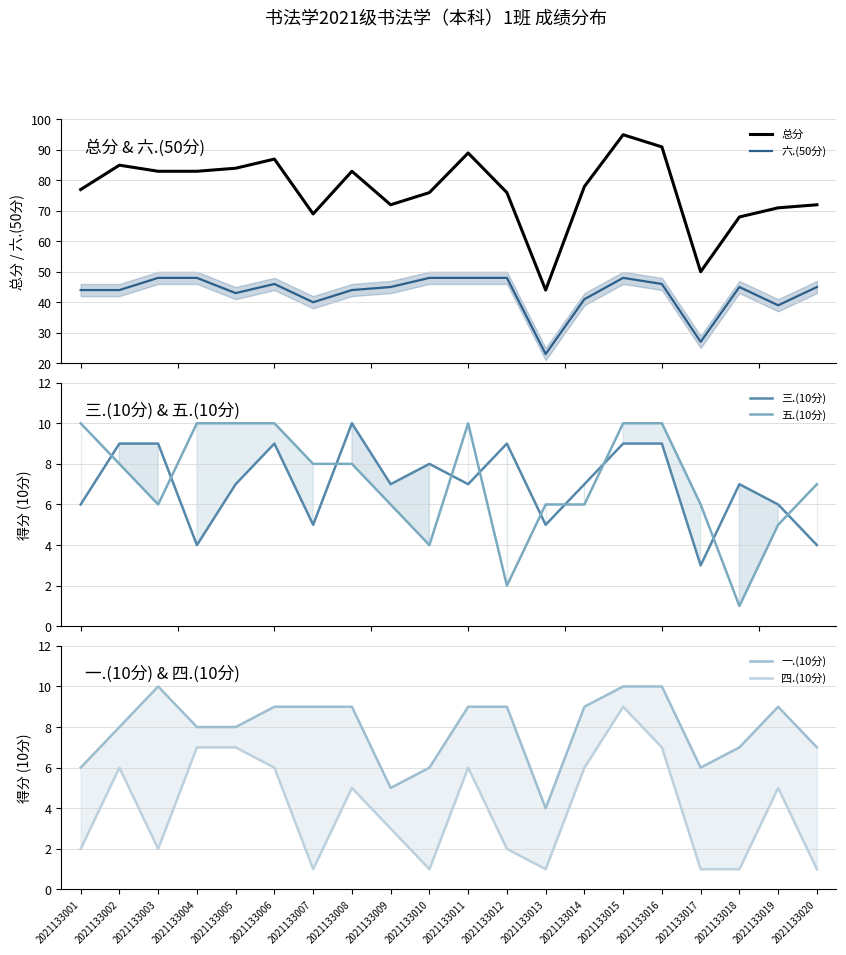

Which series changed the most between 2021133003 and 2021133013?

总分